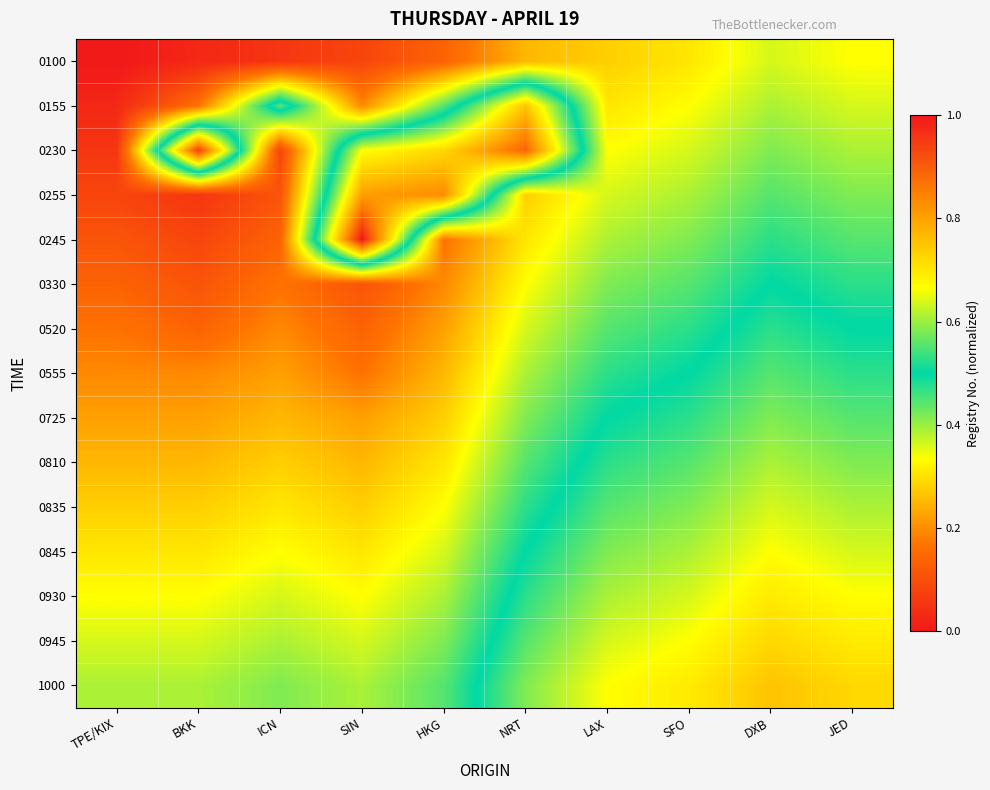

Reading right to left, extract all data points from this chart.

0100: JED=0.3	DXB=0.4	SFO=0.3	LAX=0.3	NRT=0.2	HKG=0.1	SIN=0.1	ICN=0.1	BKK=0.0	TPE/KIX=0.0
0155: JED=0.4	DXB=0.4	SFO=0.3	LAX=0.3	NRT=0.8	HKG=0.4	SIN=0.2	ICN=0.6	BKK=0.2	TPE/KIX=0.0
0230: JED=0.4	DXB=0.4	SFO=0.4	LAX=0.3	NRT=0.9	HKG=0.7	SIN=0.7	ICN=0.1	BKK=0.9	TPE/KIX=0.1
0255: JED=0.4	DXB=0.4	SFO=0.4	LAX=0.4	NRT=0.3	HKG=0.8	SIN=0.8	ICN=0.1	BKK=0.1	TPE/KIX=0.1
0245: JED=0.4	DXB=0.5	SFO=0.4	LAX=0.4	NRT=0.3	HKG=0.2	SIN=1.0	ICN=0.1	BKK=0.1	TPE/KIX=0.1
0330: JED=0.5	DXB=0.5	SFO=0.4	LAX=0.4	NRT=0.3	HKG=0.2	SIN=0.1	ICN=0.2	BKK=0.1	TPE/KIX=0.1
0520: JED=0.5	DXB=0.5	SFO=0.5	LAX=0.4	NRT=0.4	HKG=0.2	SIN=0.1	ICN=0.2	BKK=0.1	TPE/KIX=0.2
0555: JED=0.5	DXB=0.6	SFO=0.5	LAX=0.5	NRT=0.4	HKG=0.2	SIN=0.2	ICN=0.2	BKK=0.2	TPE/KIX=0.2
0725: JED=0.6	DXB=0.6	SFO=0.5	LAX=0.5	NRT=0.4	HKG=0.3	SIN=0.2	ICN=0.2	BKK=0.2	TPE/KIX=0.2
0810: JED=0.6	DXB=0.6	SFO=0.6	LAX=0.5	NRT=0.4	HKG=0.3	SIN=0.2	ICN=0.3	BKK=0.2	TPE/KIX=0.2
0835: JED=0.6	DXB=0.6	SFO=0.6	LAX=0.6	NRT=0.5	HKG=0.3	SIN=0.3	ICN=0.3	BKK=0.3	TPE/KIX=0.3
0845: JED=0.6	DXB=0.7	SFO=0.6	LAX=0.6	NRT=0.5	HKG=0.4	SIN=0.3	ICN=0.3	BKK=0.3	TPE/KIX=0.3
0930: JED=0.7	DXB=0.7	SFO=0.6	LAX=0.6	NRT=0.5	HKG=0.4	SIN=0.3	ICN=0.4	BKK=0.3	TPE/KIX=0.3
0945: JED=0.7	DXB=0.7	SFO=0.7	LAX=0.6	NRT=0.6	HKG=0.4	SIN=0.4	ICN=0.4	BKK=0.4	TPE/KIX=0.4
1000: JED=0.7	DXB=0.8	SFO=0.7	LAX=0.7	NRT=0.6	HKG=0.4	SIN=0.4	ICN=0.4	BKK=0.4	TPE/KIX=0.4